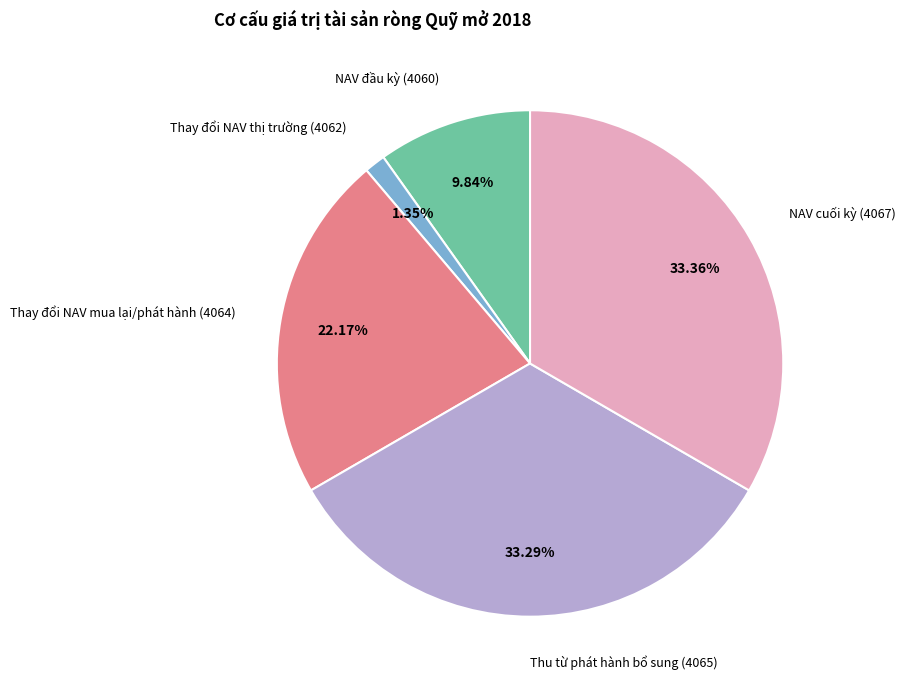

How many slices are in this pie chart?

5